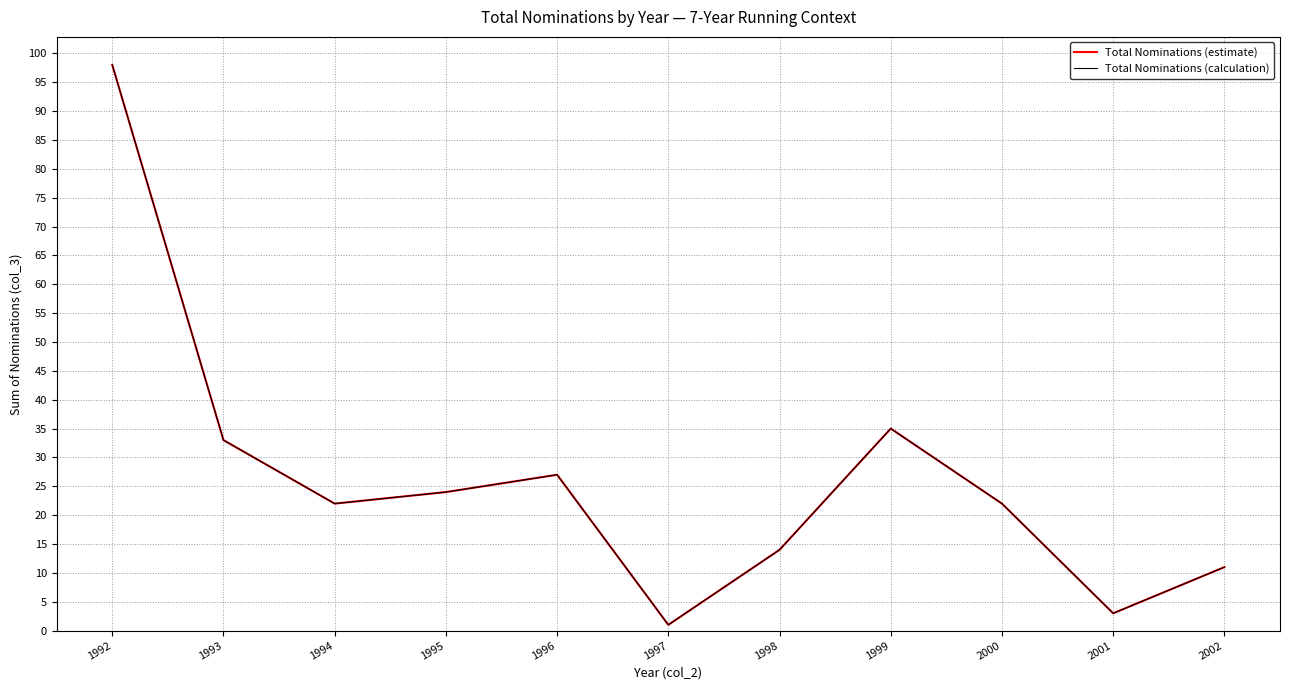

Which series changed the most between 2001 and 2002?

Total Nominations (estimate)